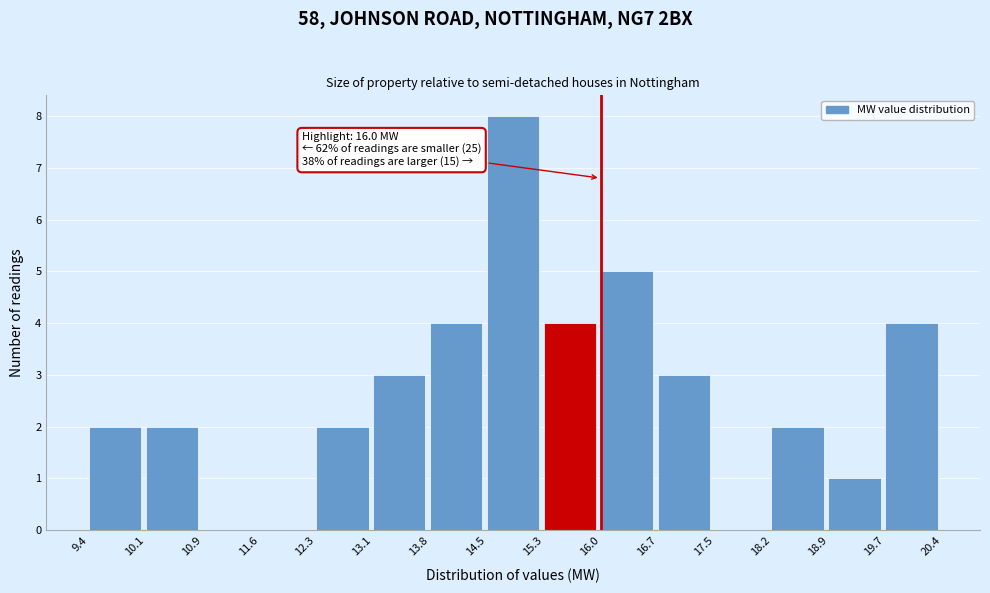

Over which range of the x-axis is the bar tallest?

14.5 to 15.3